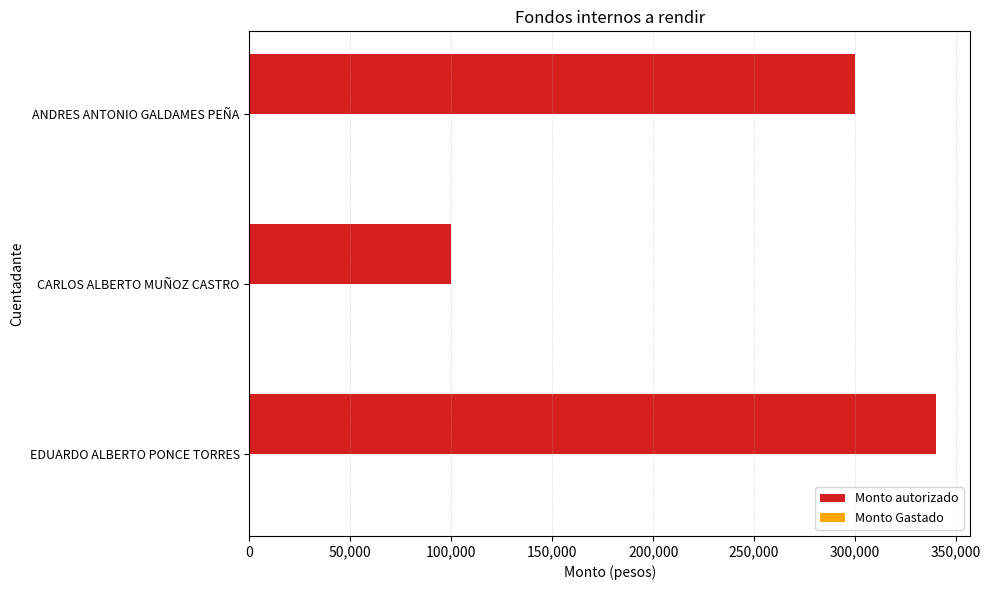

What is the difference between the values at EDUARDO ALBERTO PONCE TORRES and CARLOS ALBERTO MUÑOZ CASTRO?

240000